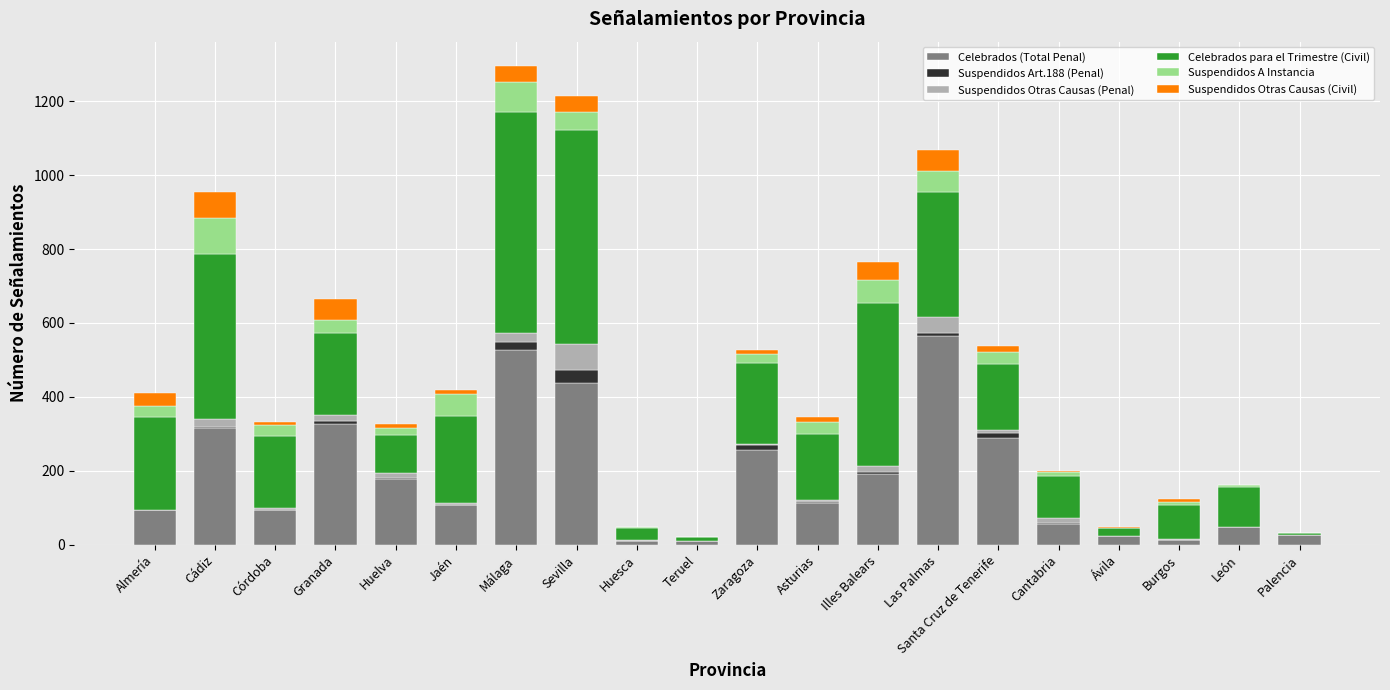

True or false: Celebrados (Total Penal) has a value of 288 at Santa Cruz de Tenerife.

True